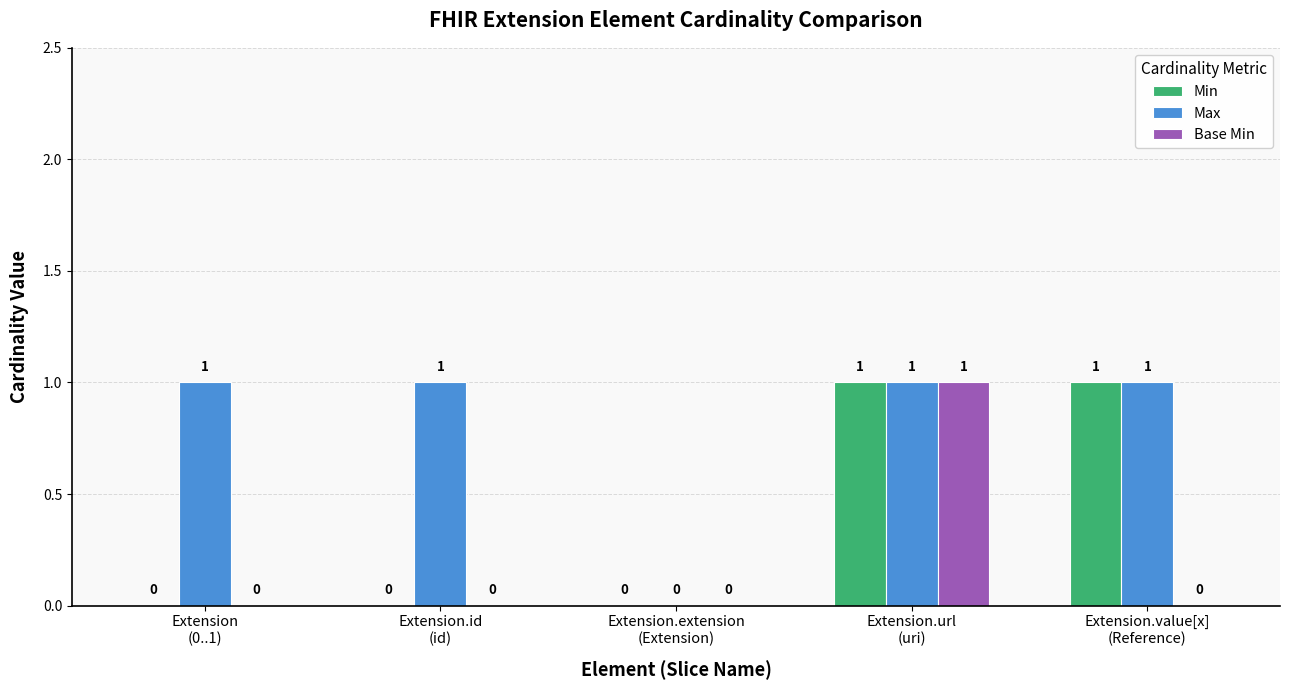

Count the Max values in the range 1 to 2.

4